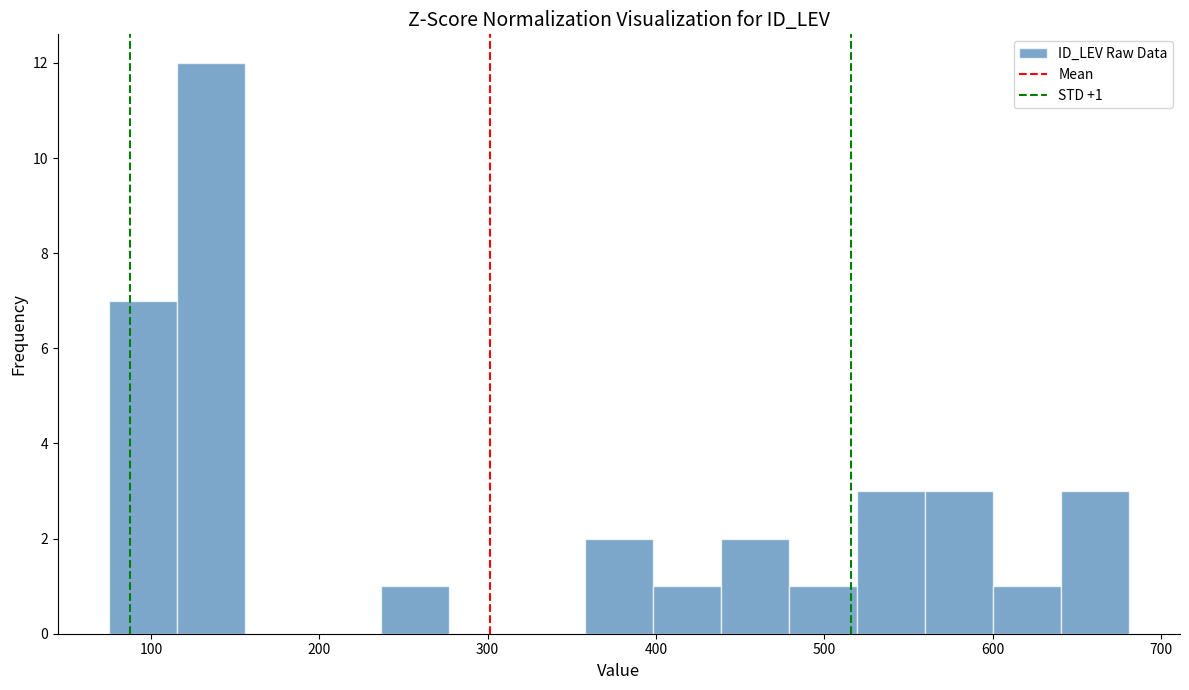

Over which range of the x-axis is the bar tallest?

120 to 160